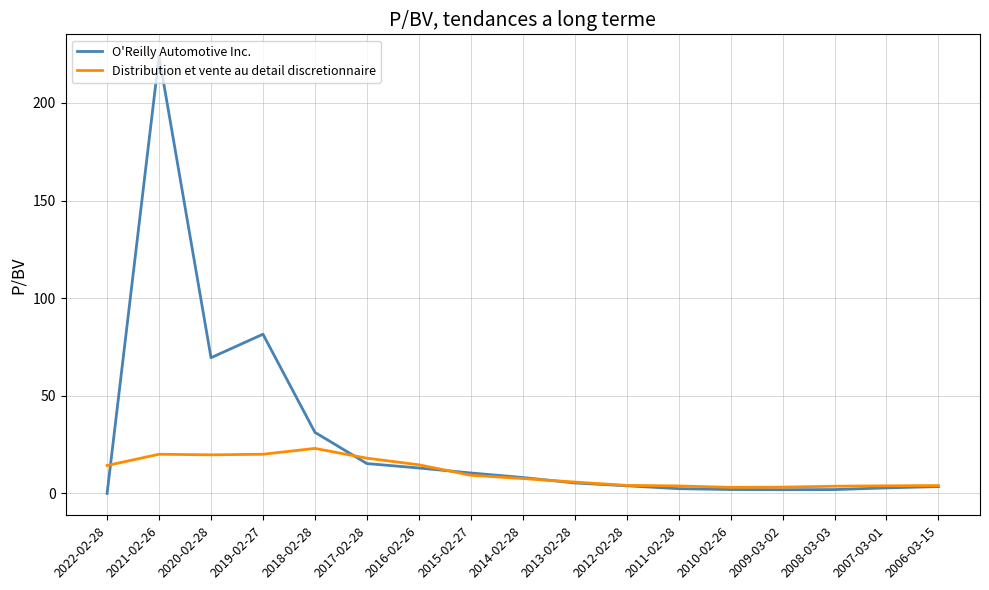

Rank the series at 2019-02-27 from highest to lowest value.

O'Reilly Automotive Inc., Distribution et vente au detail discretionnaire